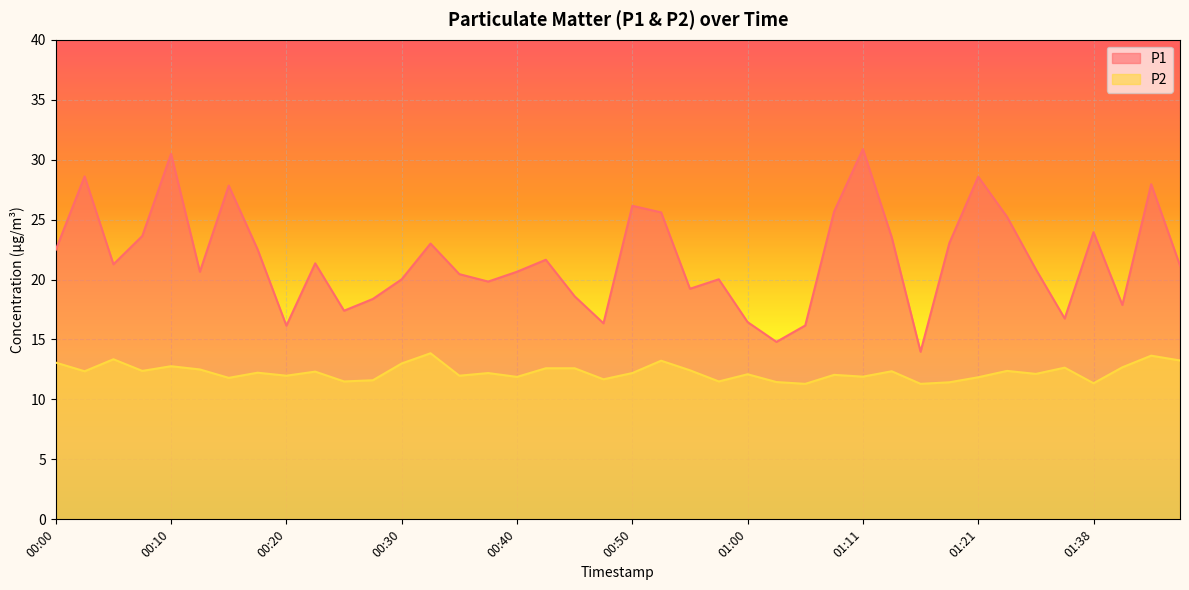

Where is P2 nearest to the value 12?

00:20